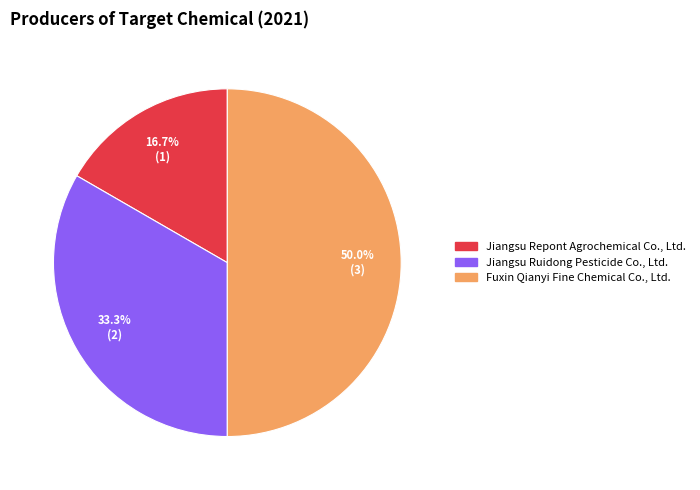

Is it true that Fuxin Qianyi Fine Chemical Co., Ltd. is 40% of the pie?

False